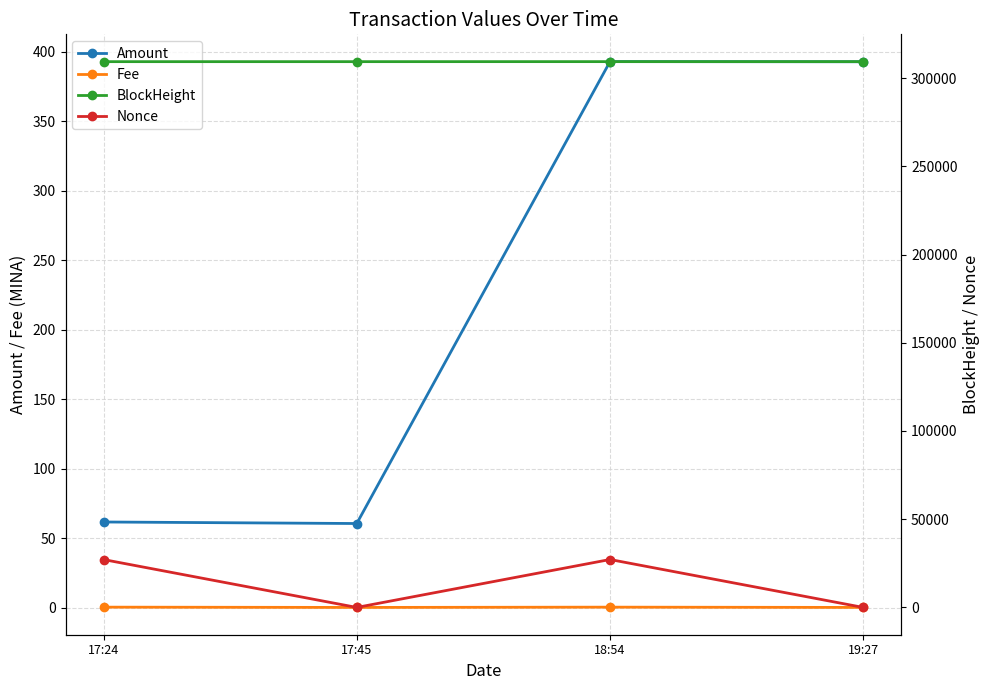

Between 17:24 and 19:27, which series saw the biggest shift?

Nonce